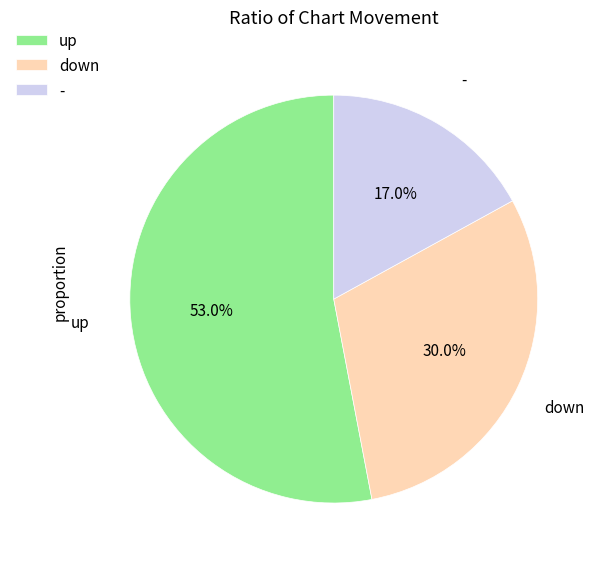

How many slices are in this pie chart?

3